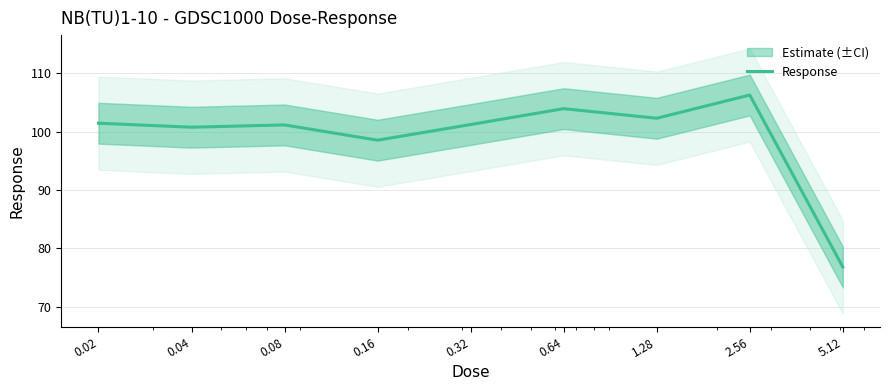

What is the difference between the maximum and minimum values?

29.5